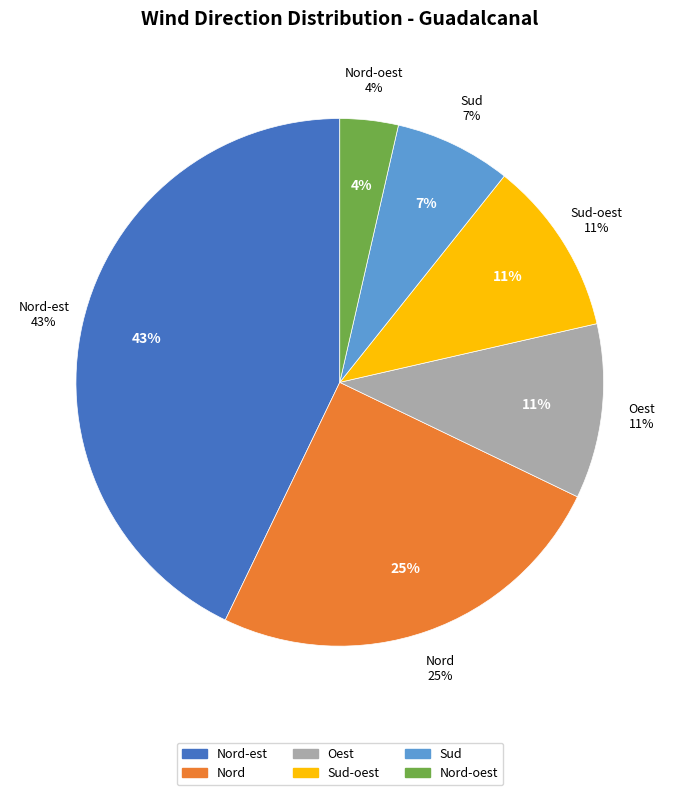

To the nearest percent, what is the difference between the largest and smallest slice percentages?

39%